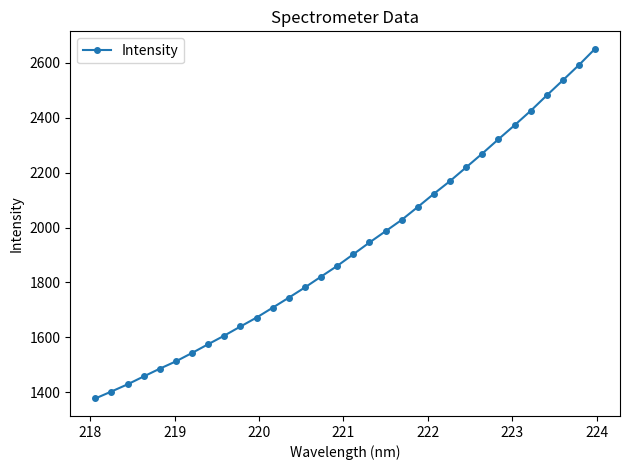

How many lines are shown in the chart?

1